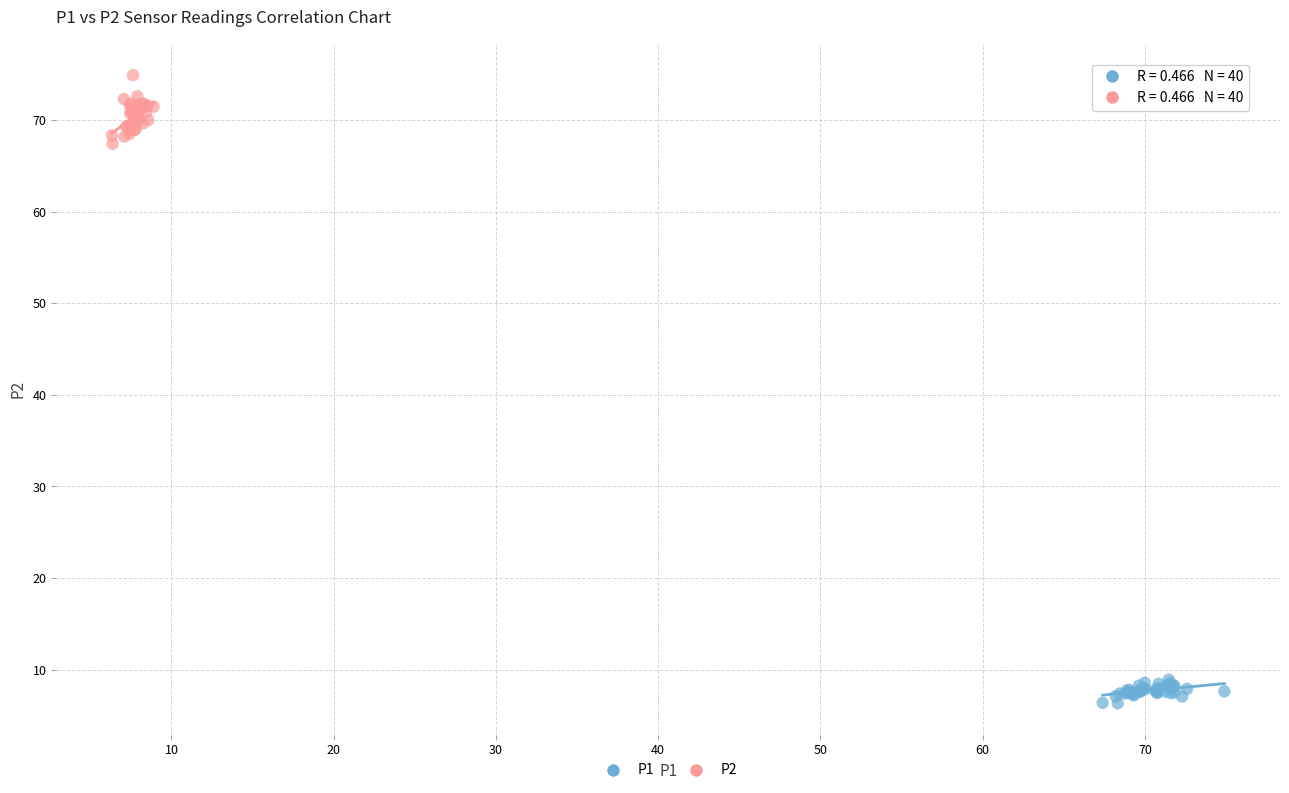

Which series reaches the minimum Y coordinate?

P1